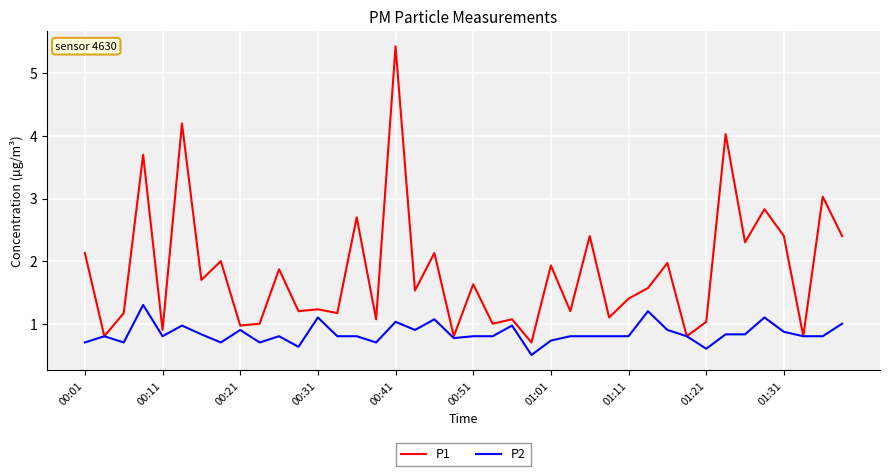

What is the maximum value for P1?

5.4